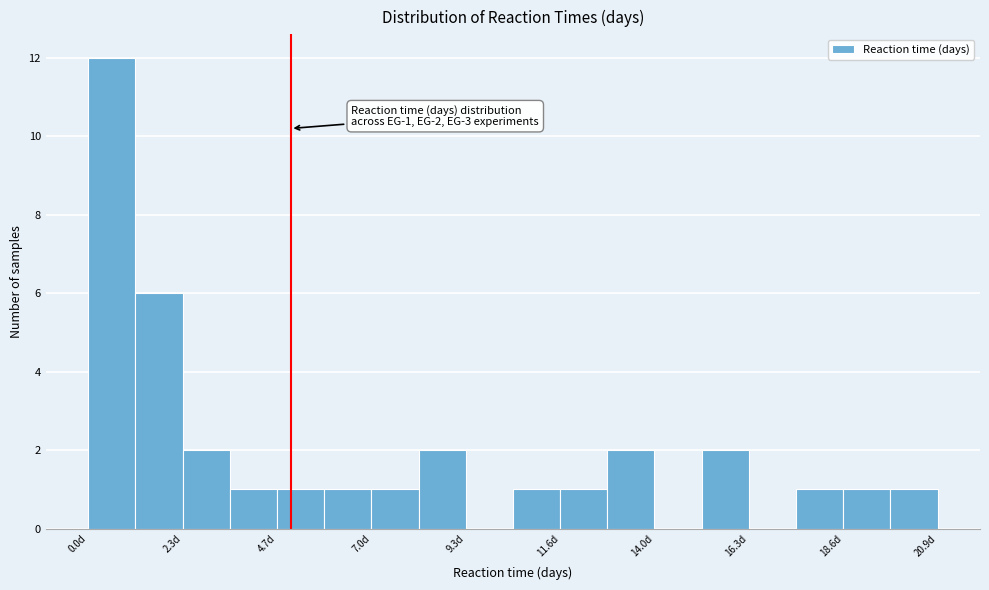

Read against the x-axis, roughly where is the centre of the tallest bar?

0.5